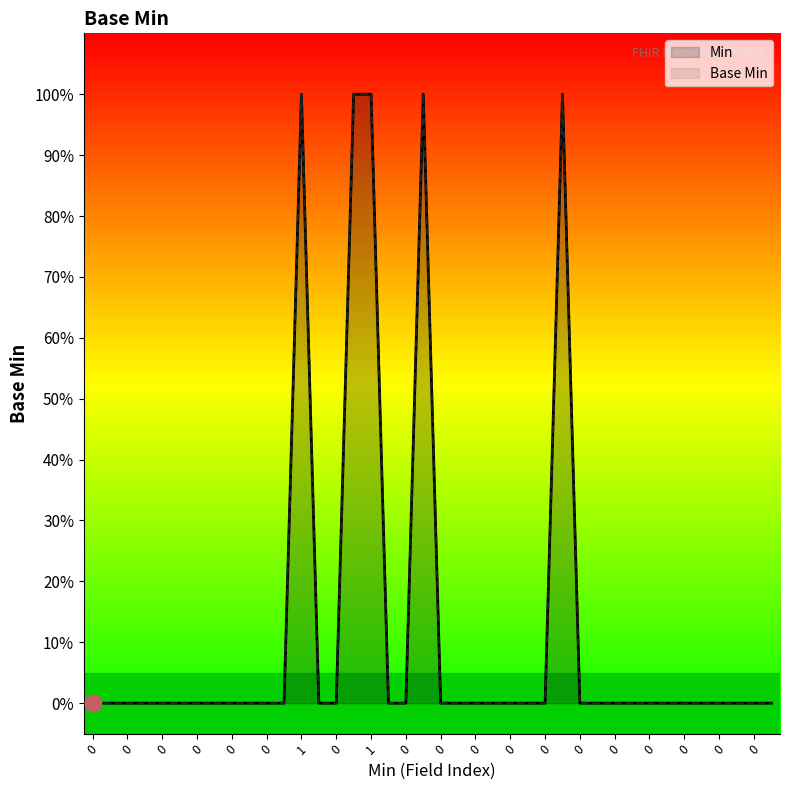

How many data points does each series have?

40